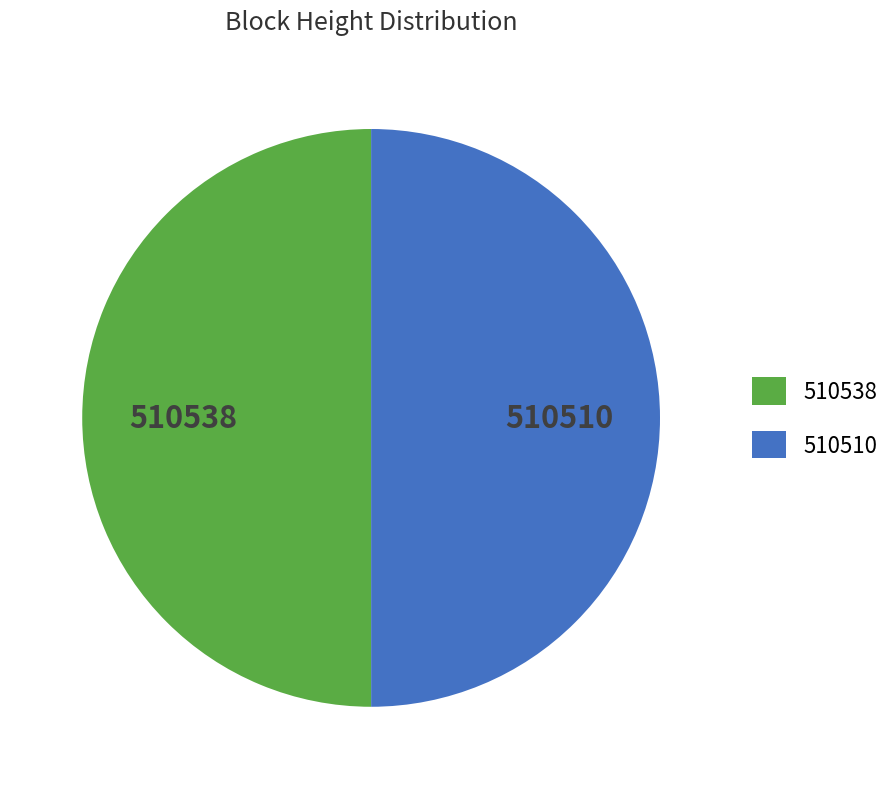

Is the sum of 510538 and 510510 greater than half?

Yes